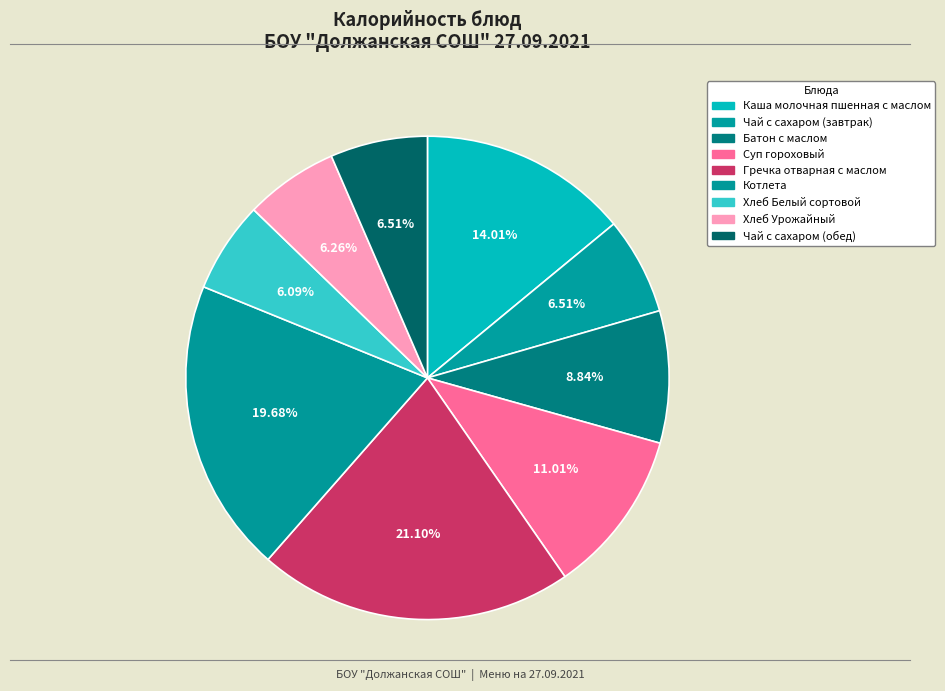

Count the number of slices in the pie.

9